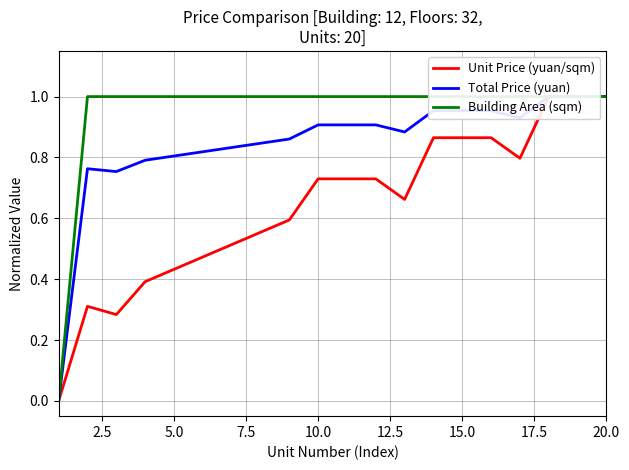

The Total Price (yuan) series shows 0.9 at 10.0. True or false?

True